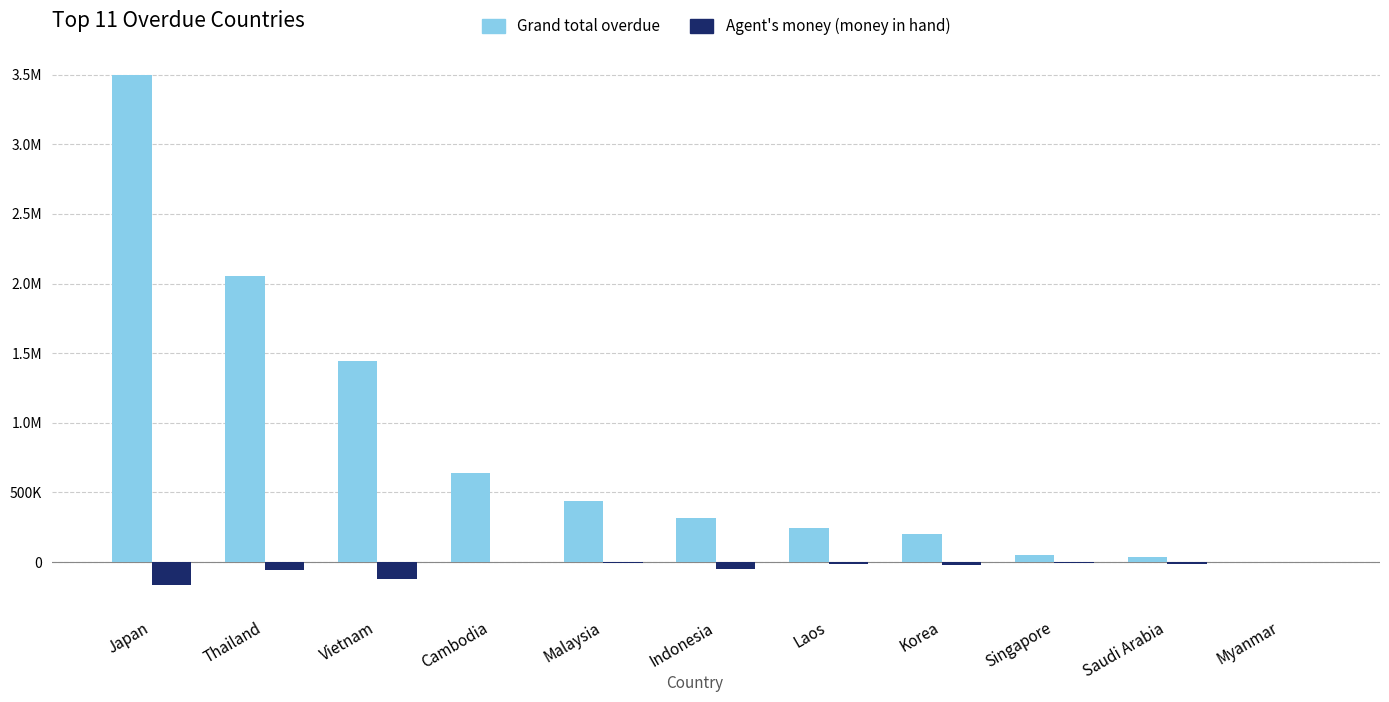

Are the bars grouped side by side (vs. stacked)?

Yes